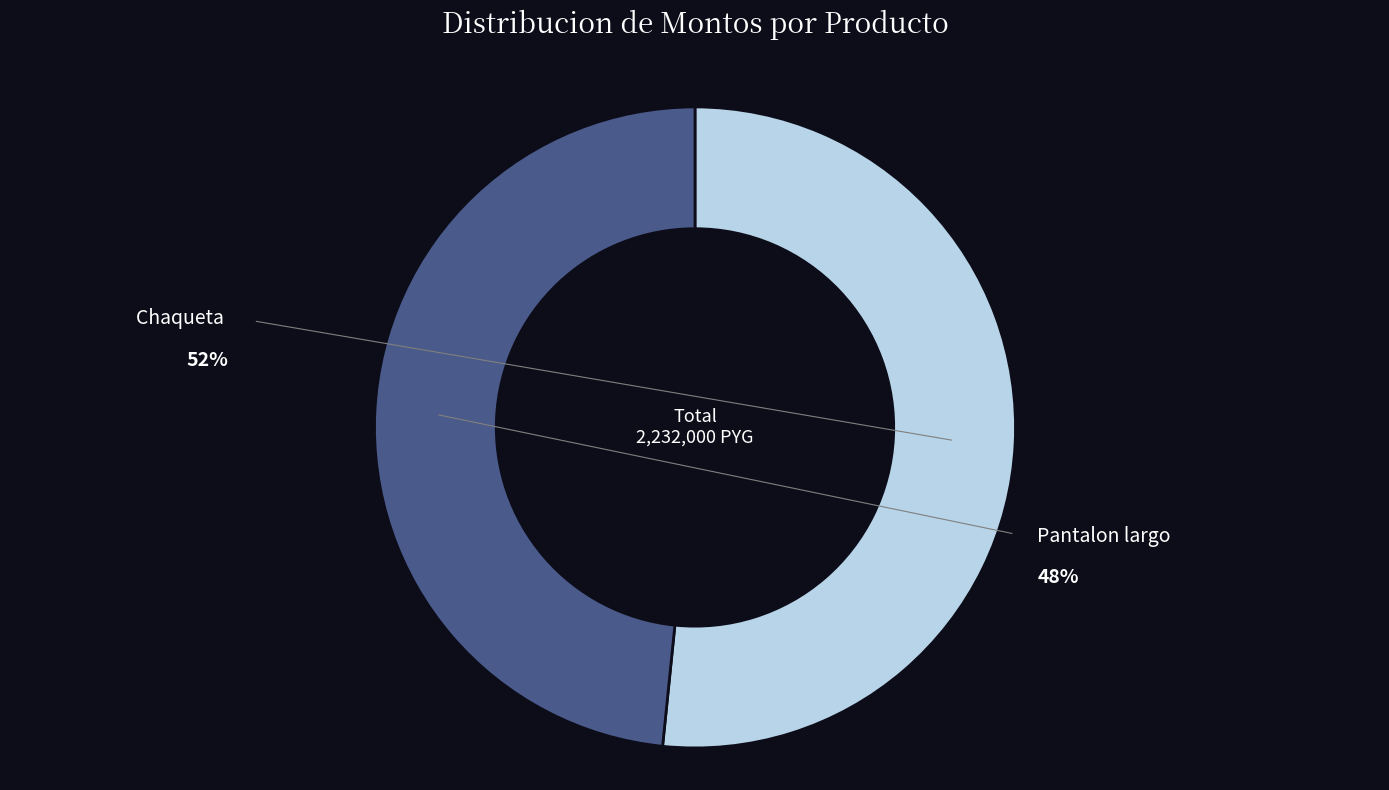

What is the change in value from Chaqueta to Pantalon largo?

-72000